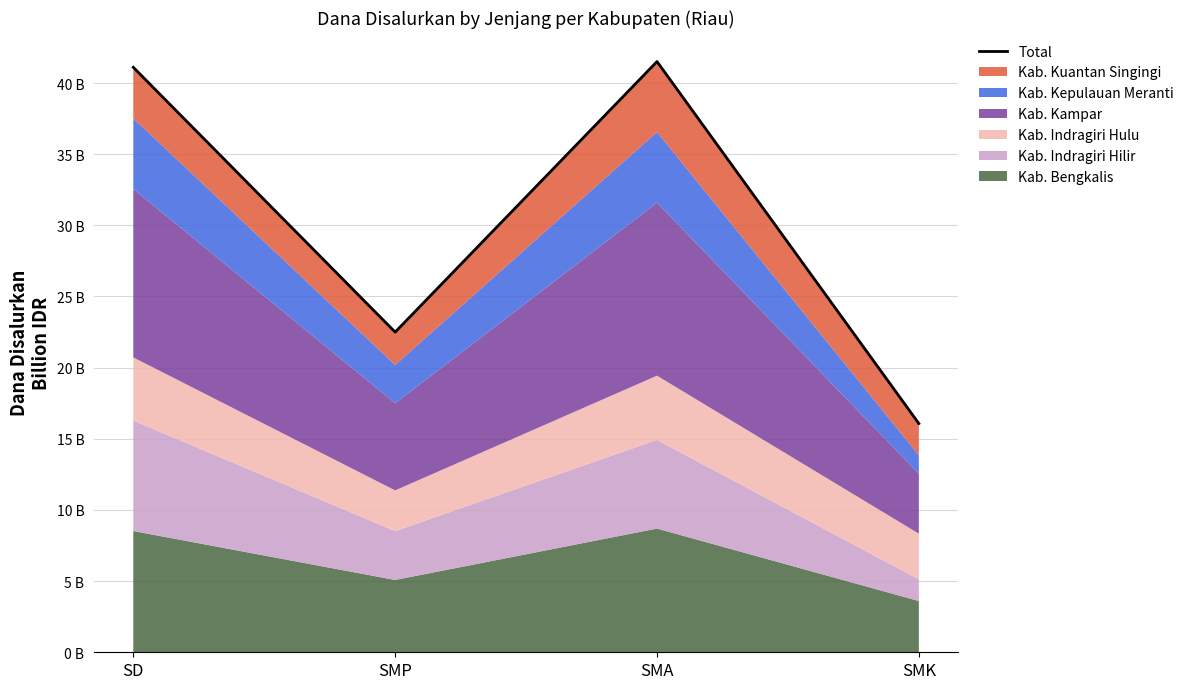

What is the ratio of the value at SMK to the value at SD?

0.4